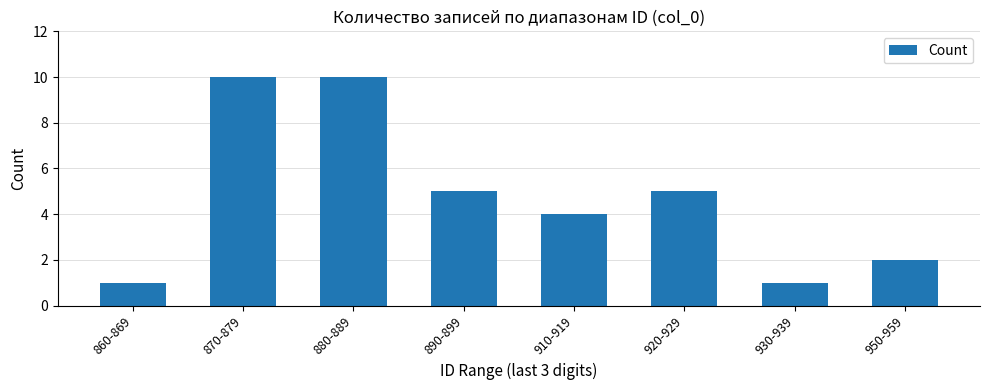

How many data points are less than 5?

4